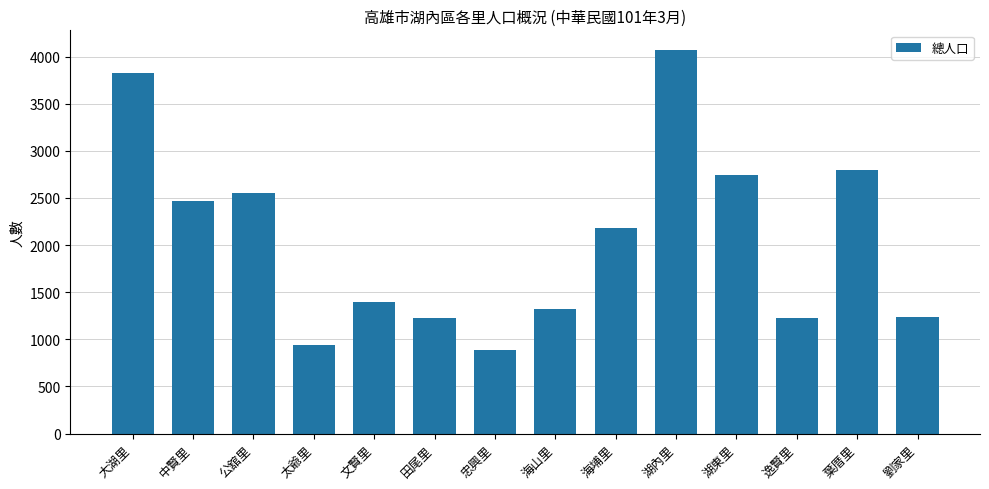

Which category has the highest value across all series?

湖內里